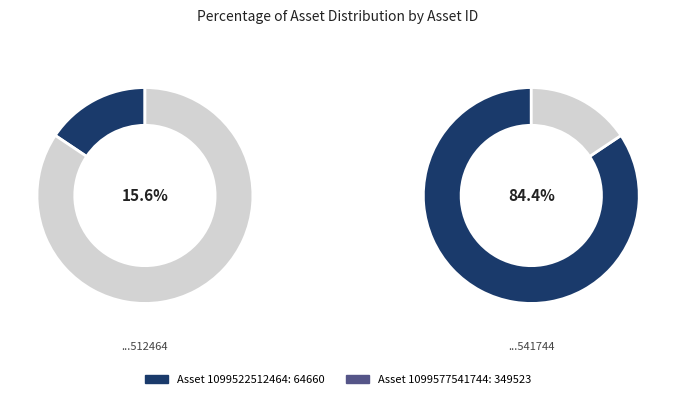

To the nearest percent, what is the combined percentage of 1099522512464 and 1099577541744?

100%